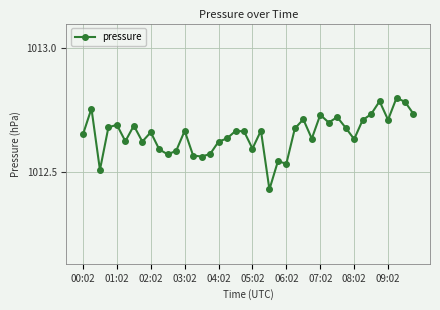

Count the values in the range 1012 to 1013.

40